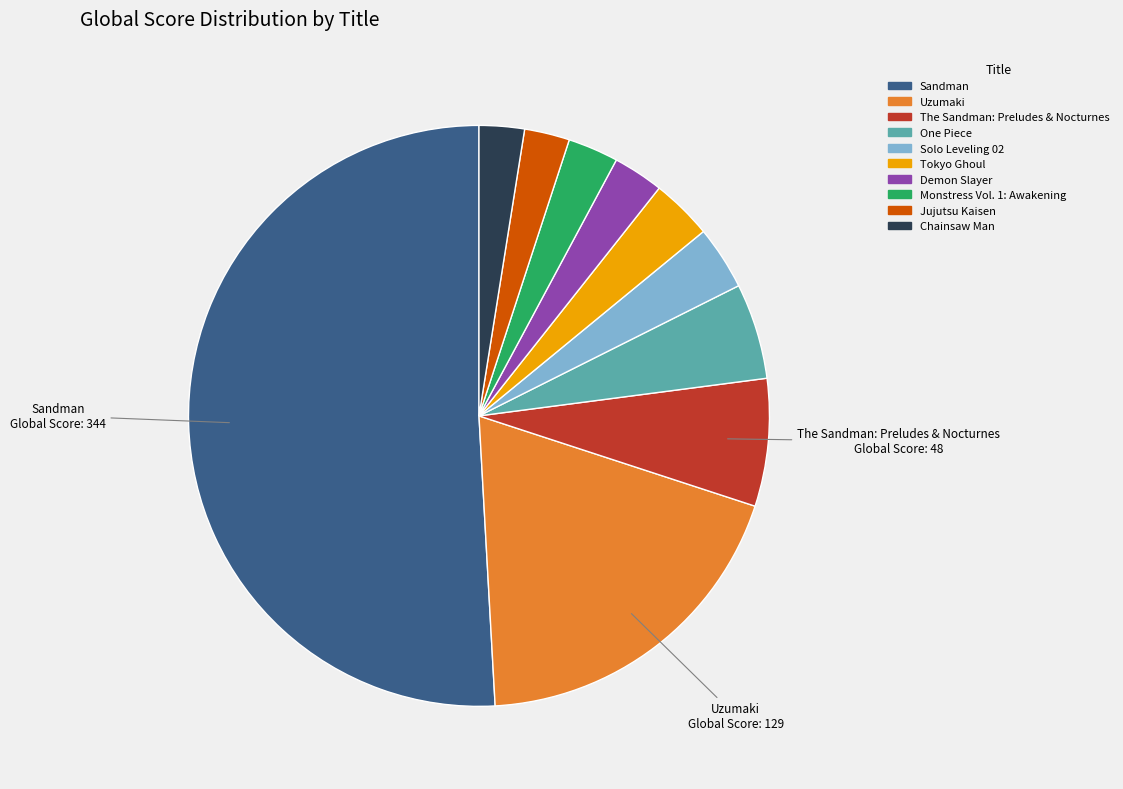

True or false: Sandman accounts for 51% of the total.

True